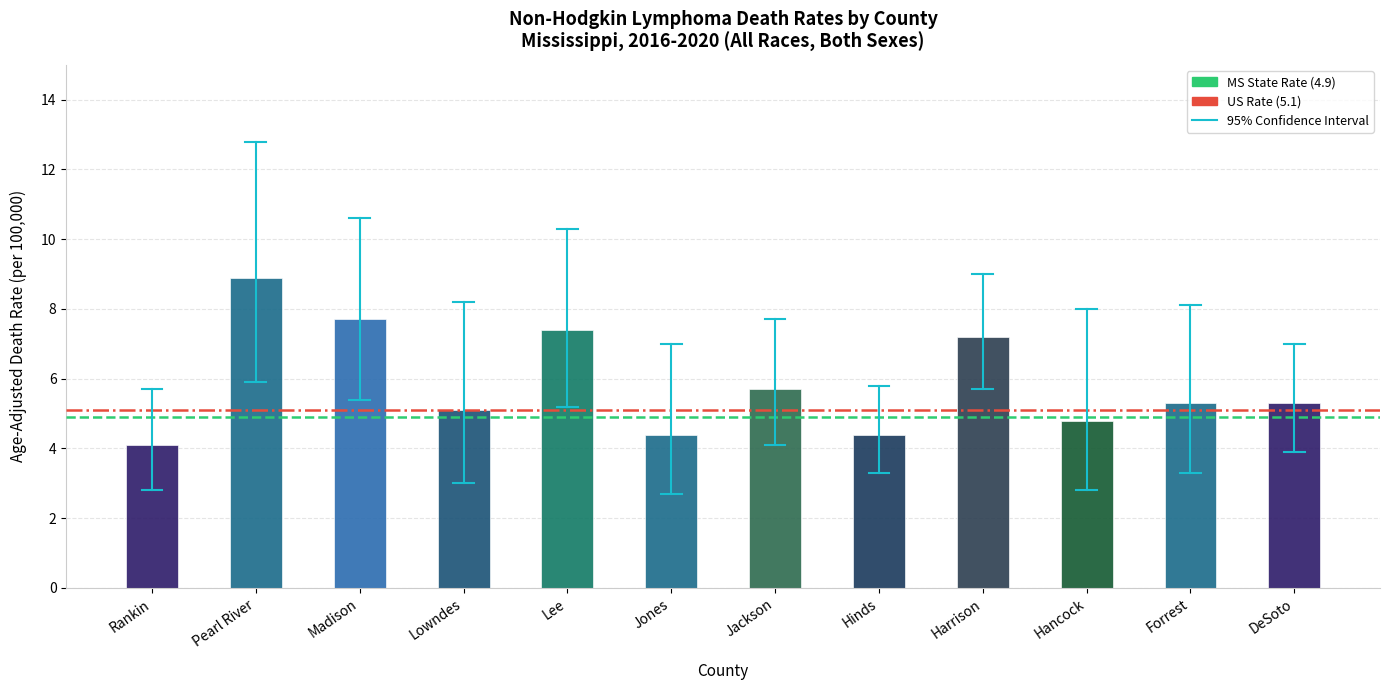

What is the sum of the Mississippi (4.9) values at Rankin and Pearl River?

9.8